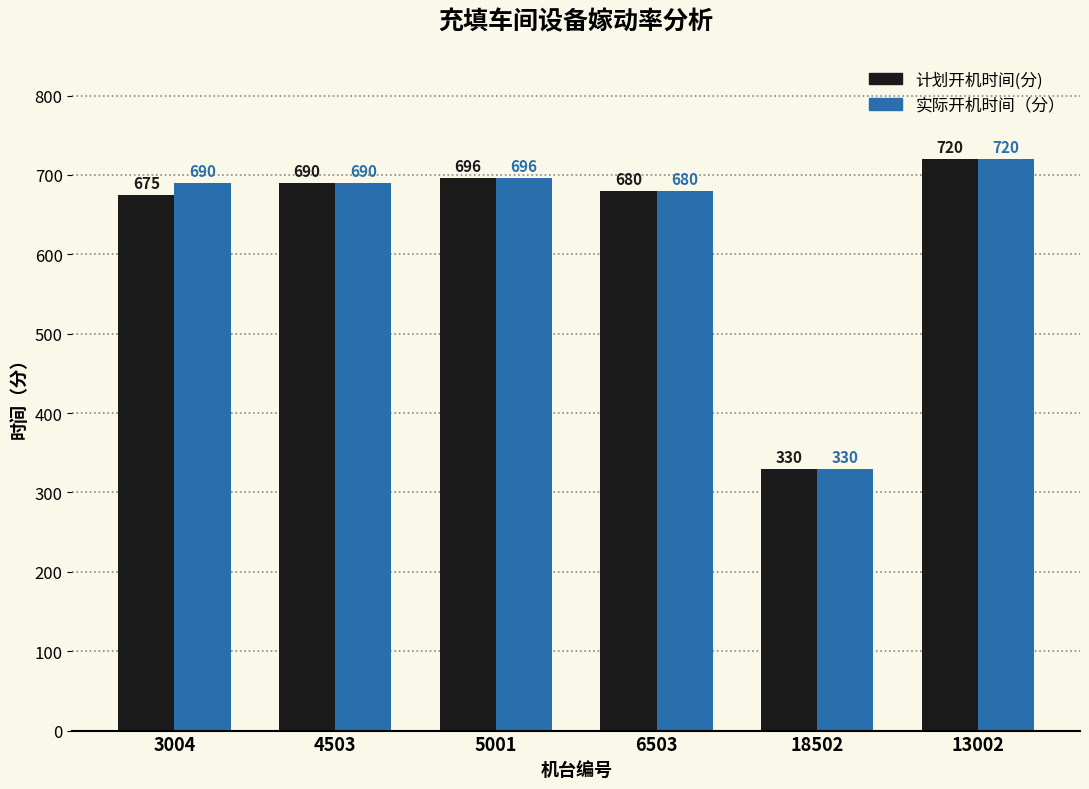

List the series in order of their overall mean, highest first.

实际开机时间（分）, 计划开机时间(分)